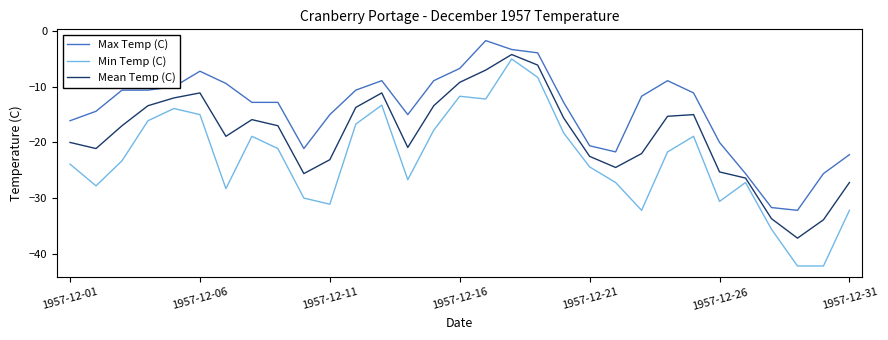

True or false: Max Temp (C) and Min Temp (C) intersect in this chart.

False